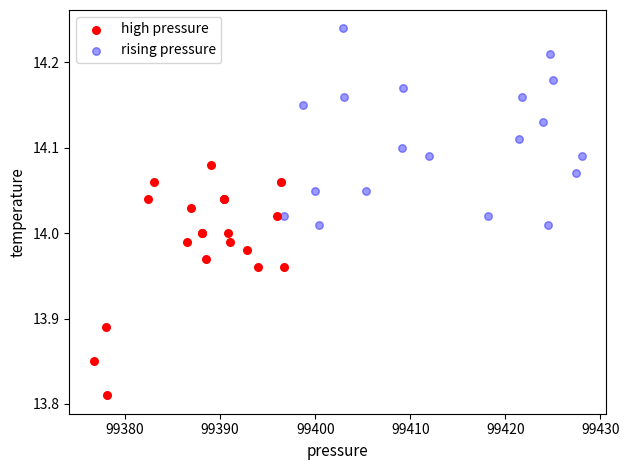

Which series reaches the minimum Y coordinate?

high pressure